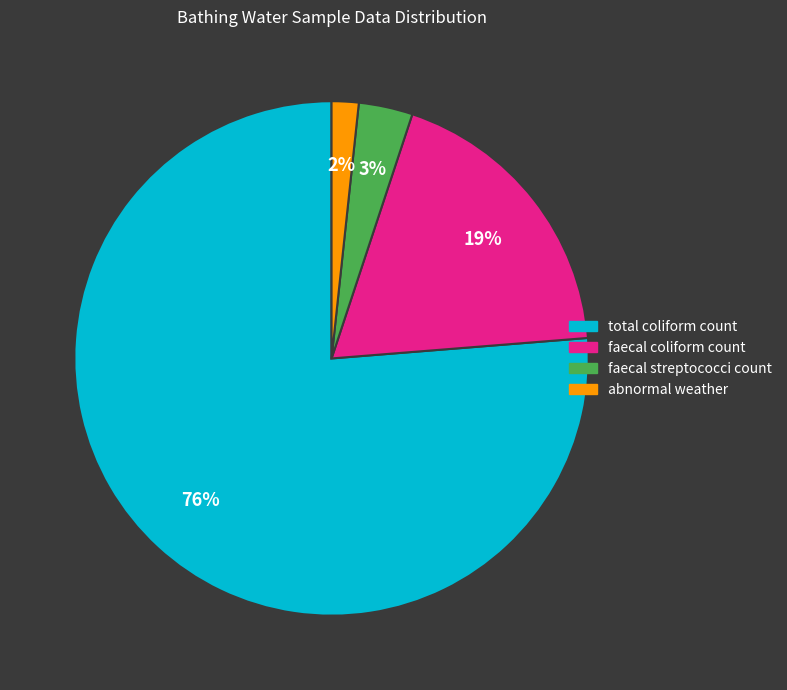

How many segments does this pie chart have?

4